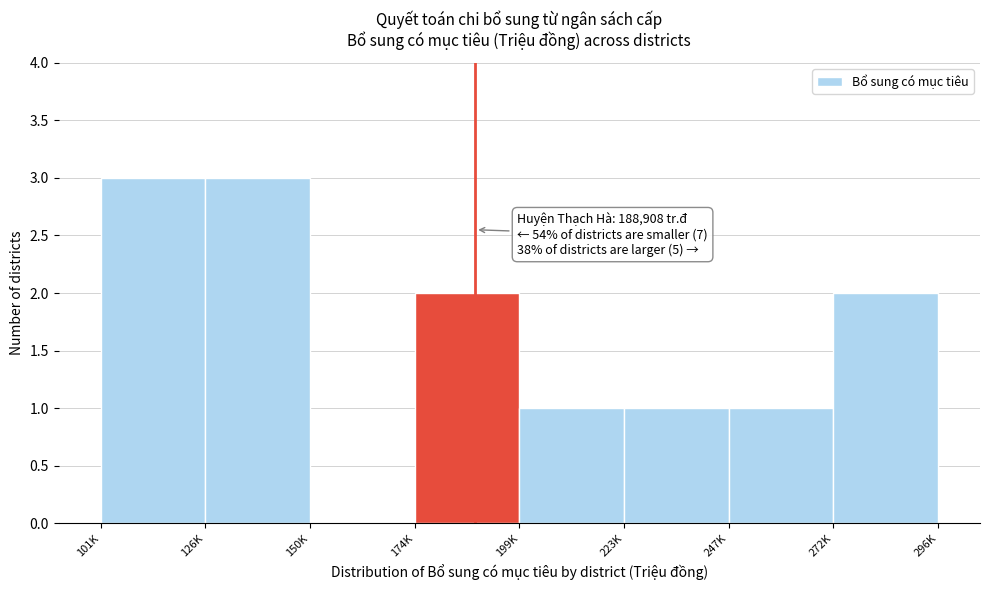

Reading right to left, what are all the values shown in this chart?

296K=2	247K=1	223K=1	199K=1	174K=2	150K=0	126K=3	101K=3